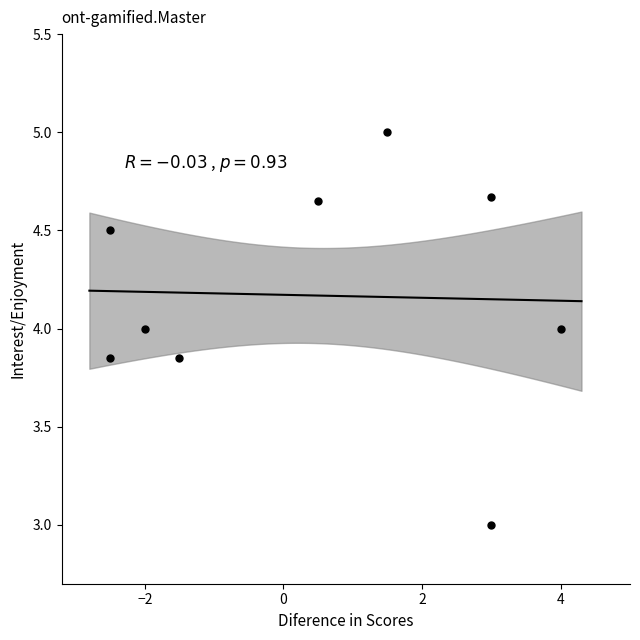

What is the range of X values (max minus min)?

6.5